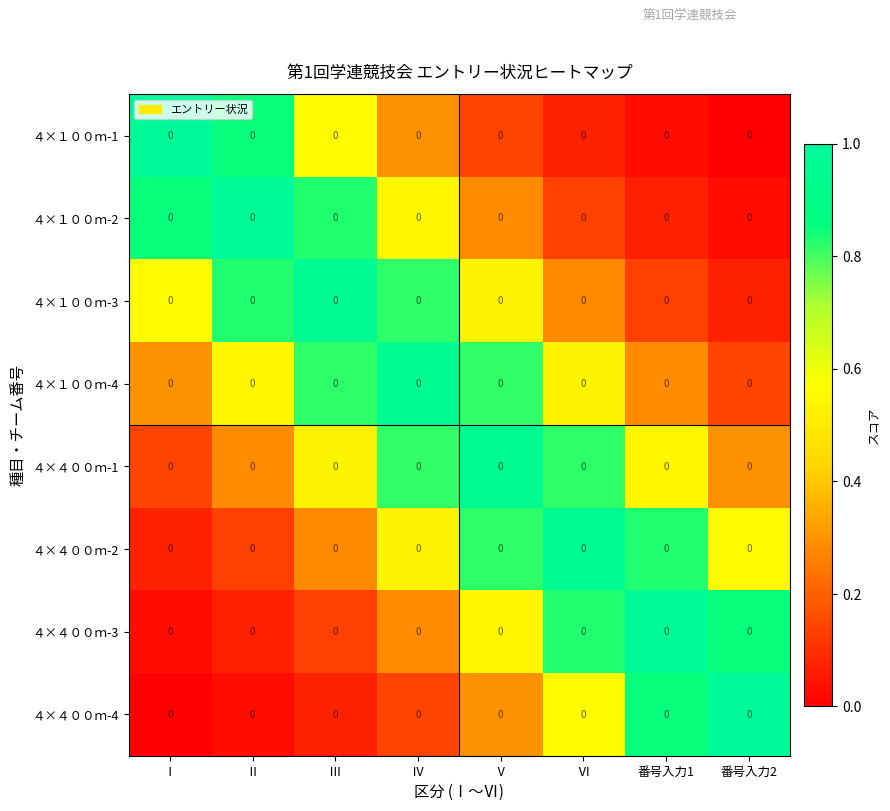

What is the minimum value for ４×４００ｍ-1?

0.1